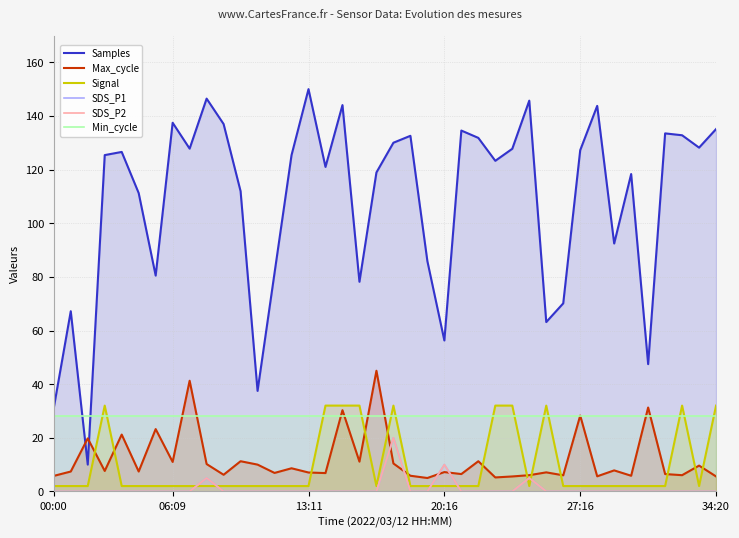

What is the average value of the Samples series?

108.2